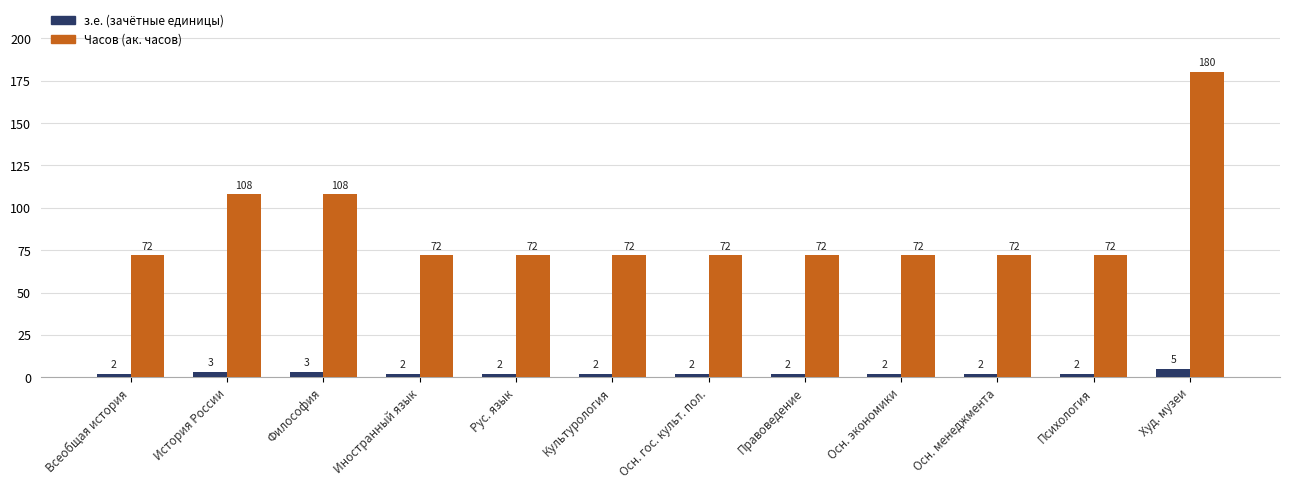

What is the maximum value for Часов (ак. часов)?

180